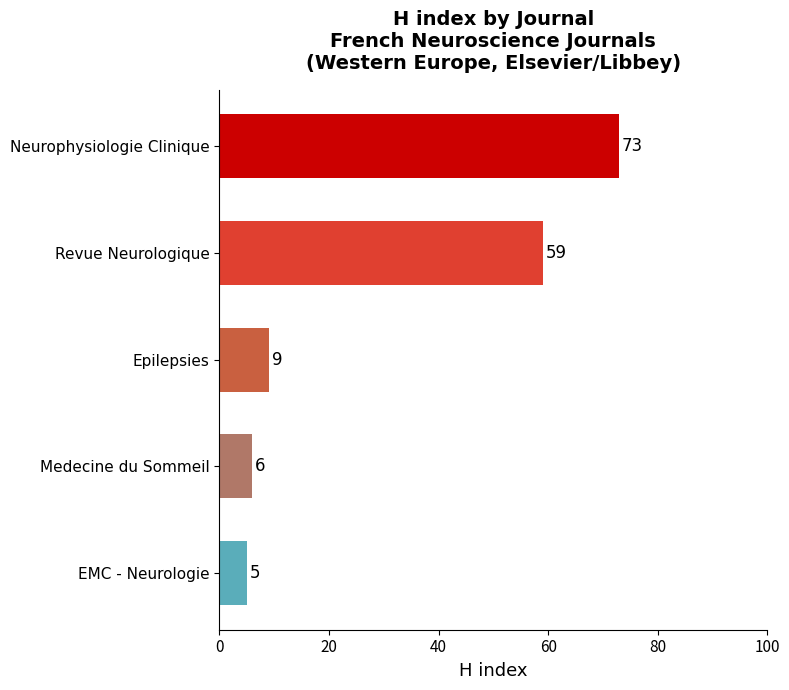

At which label is the value closest to 39?

Revue Neurologique